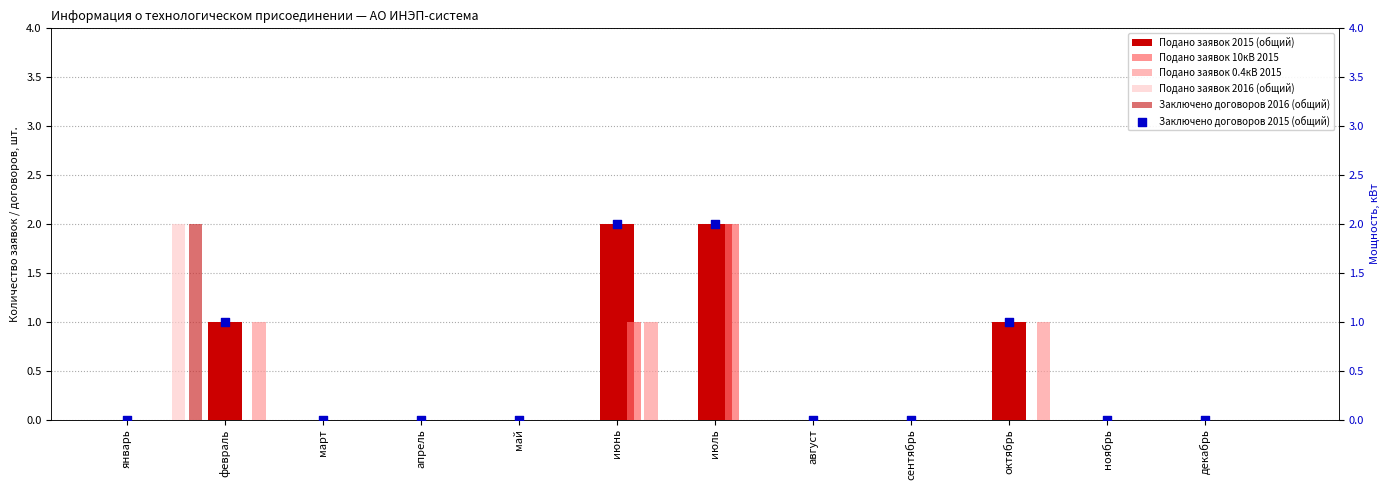

Which series has the largest Y range (max minus min)?

Подано заявок 2015 (общий)